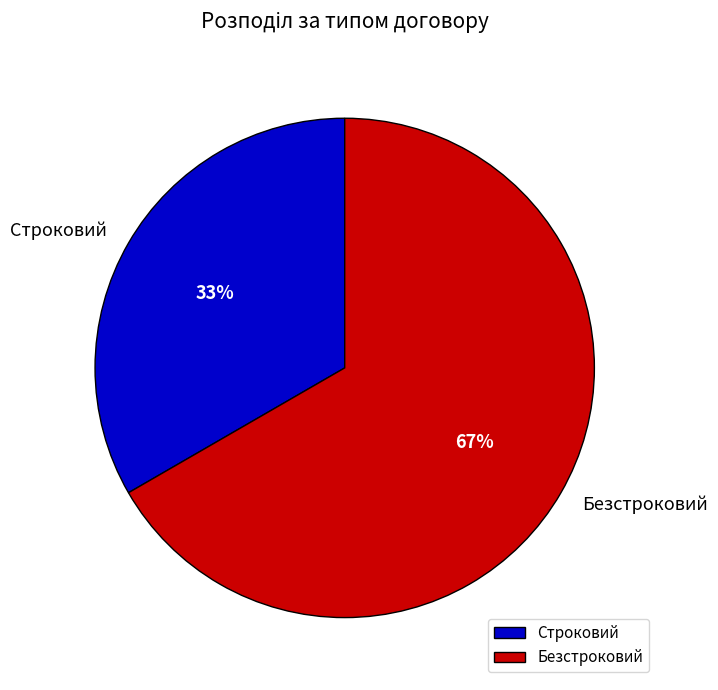

How many segments does this pie chart have?

2